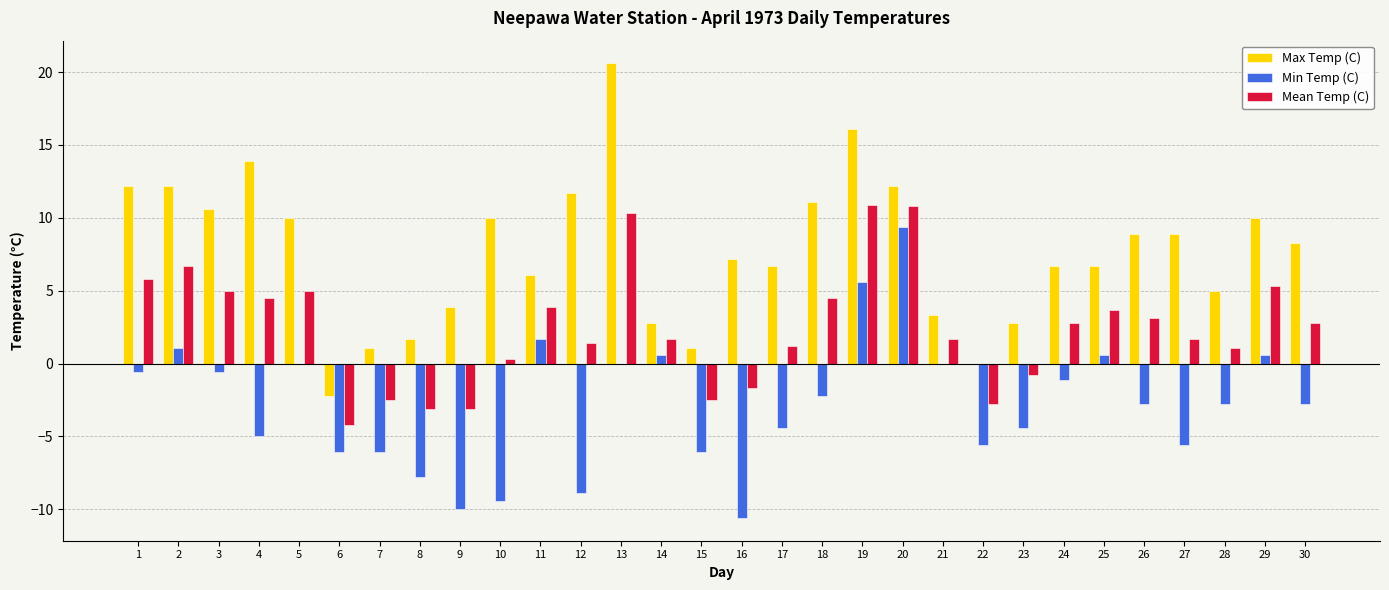

Does the chart contain stacked bars?

No